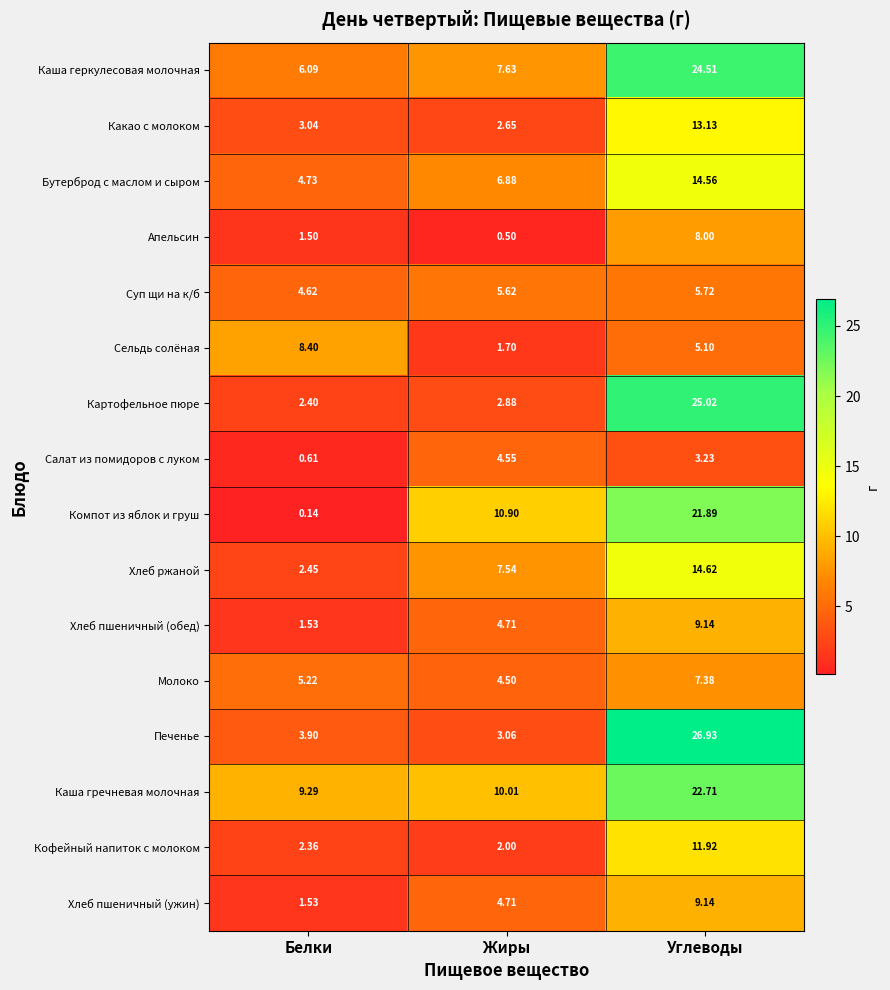

Which series has the largest range (max minus min)?

Печенье